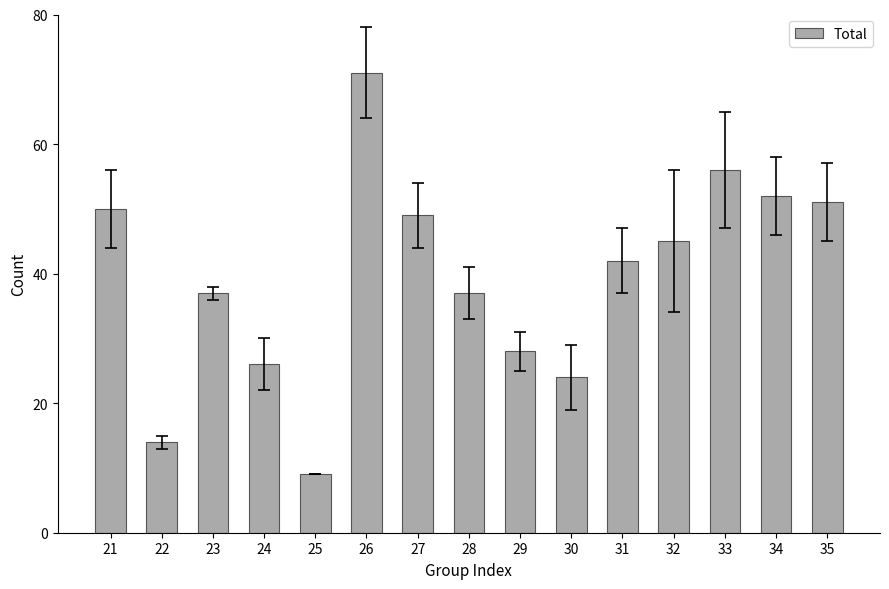

What is the difference between the maximum and minimum values?

62